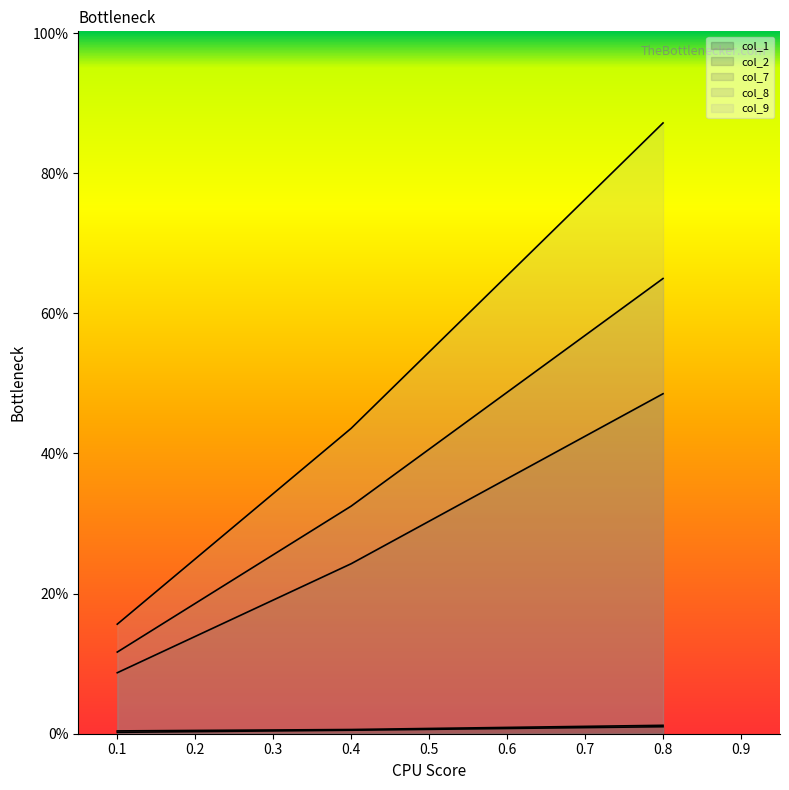

Count the number of data series in this chart.

5